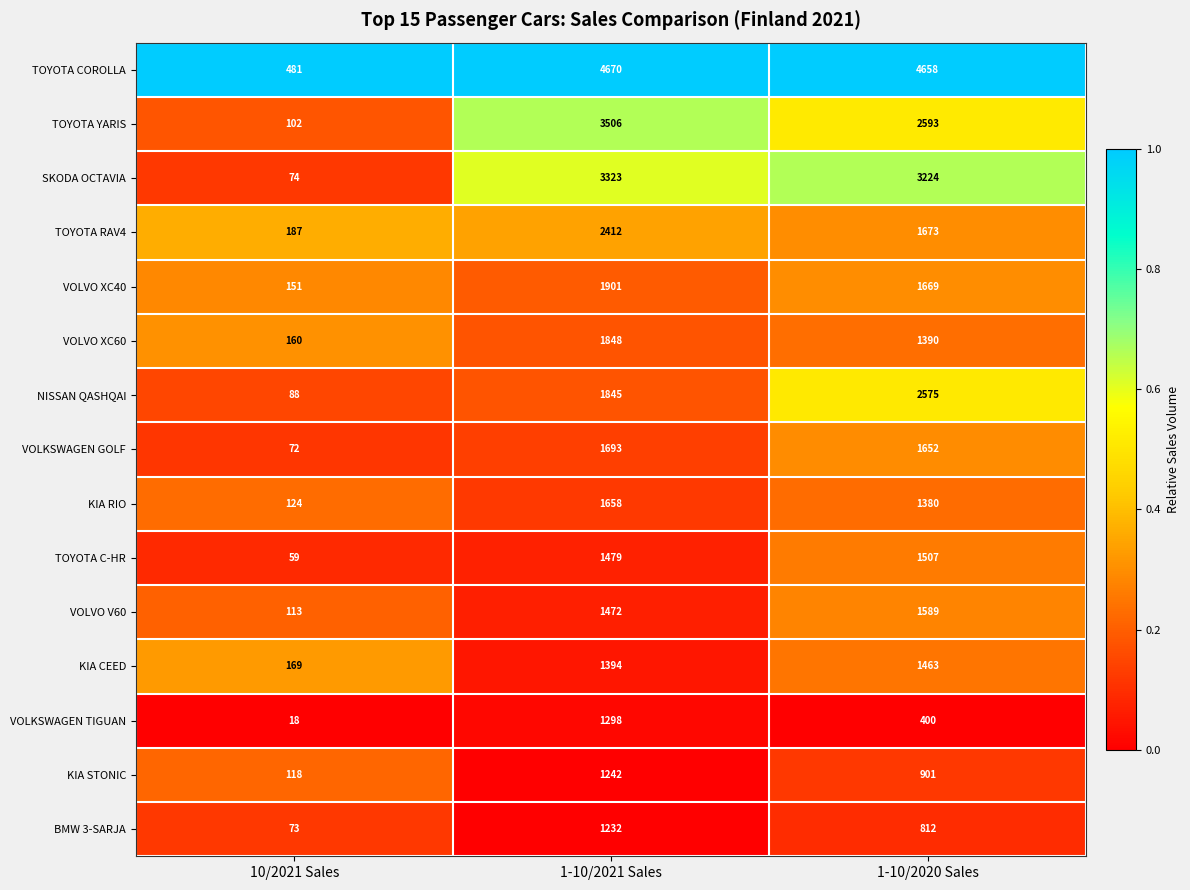

The value of VOLKSWAGEN GOLF at 1-10/2020 Sales is 1652. True or false?

True